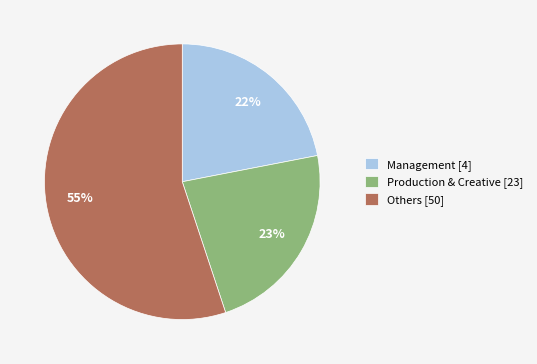

Is it true that Management [4] is 22% of the pie?

True